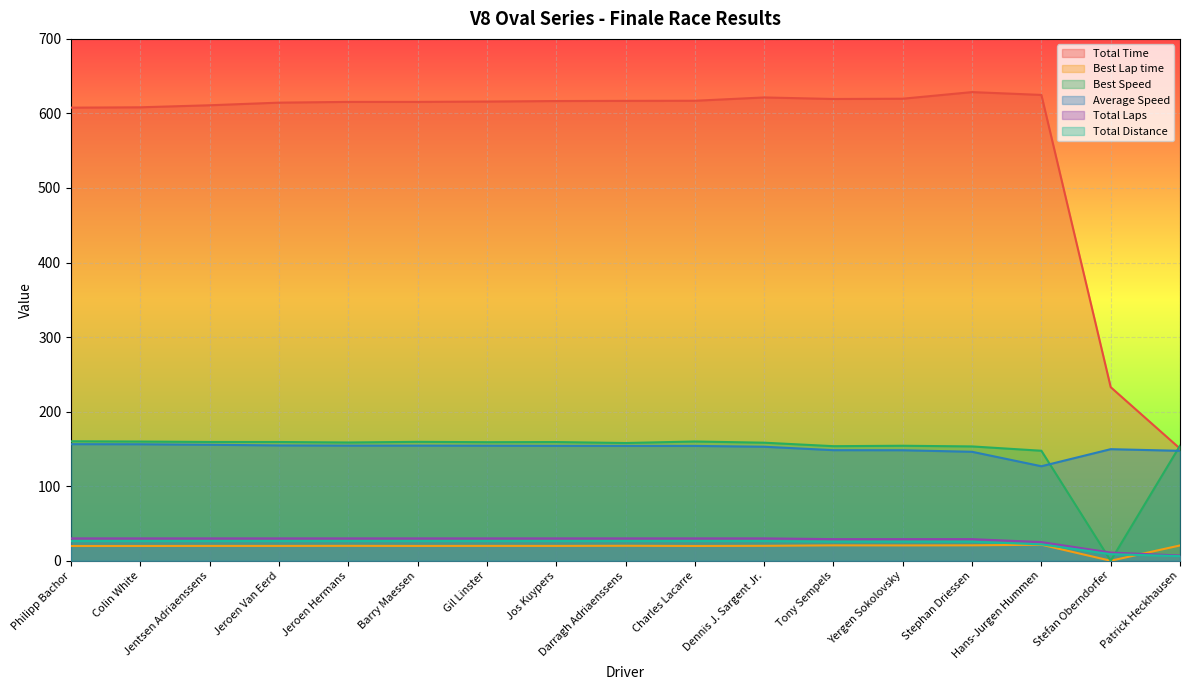

Between Colin White and Darragh Adriaenssens, which is larger?

Darragh Adriaenssens